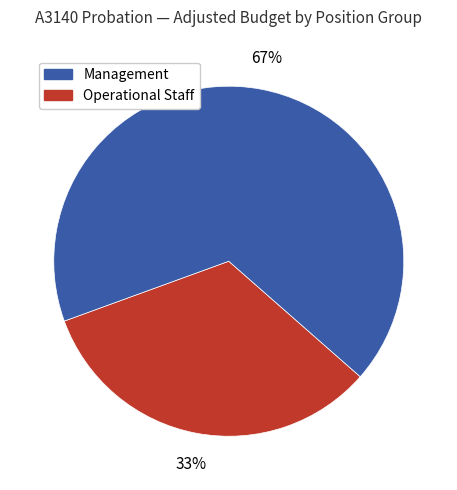

How many segments does this pie chart have?

2